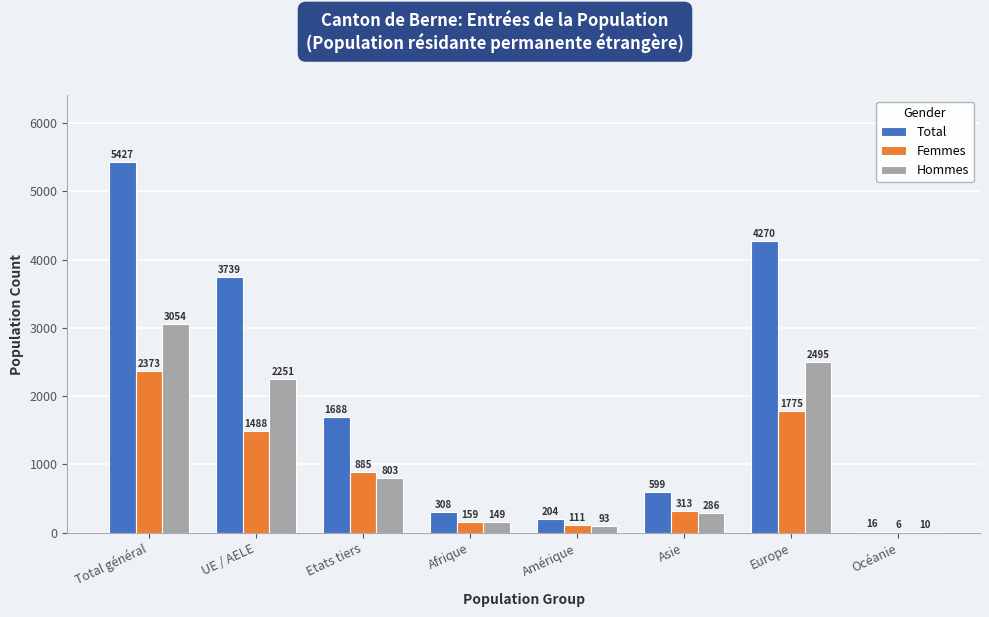

Reading right to left, transcribe all the data shown in this chart.

Total: Océanie=16	Europe=4270	Asie=599	Amérique=204	Afrique=308	Etats tiers=1688	UE / AELE=3739	Total général=5427
Femmes: Océanie=6	Europe=1775	Asie=313	Amérique=111	Afrique=159	Etats tiers=885	UE / AELE=1488	Total général=2373
Hommes: Océanie=10	Europe=2495	Asie=286	Amérique=93	Afrique=149	Etats tiers=803	UE / AELE=2251	Total général=3054